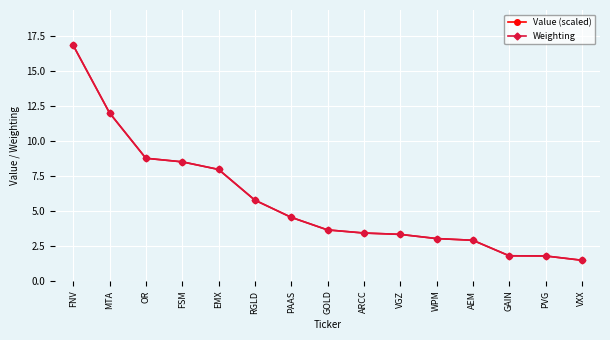

Is the value of Weighting at PVG greater than the value of Value (scaled) at WPM?

No